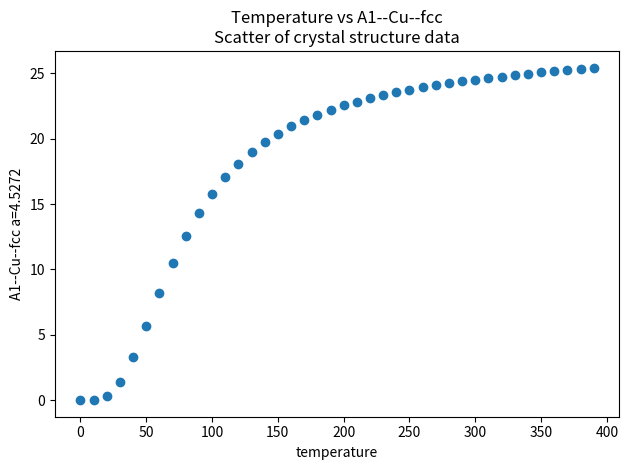

What is the range of Y values (max minus min)?

25.4